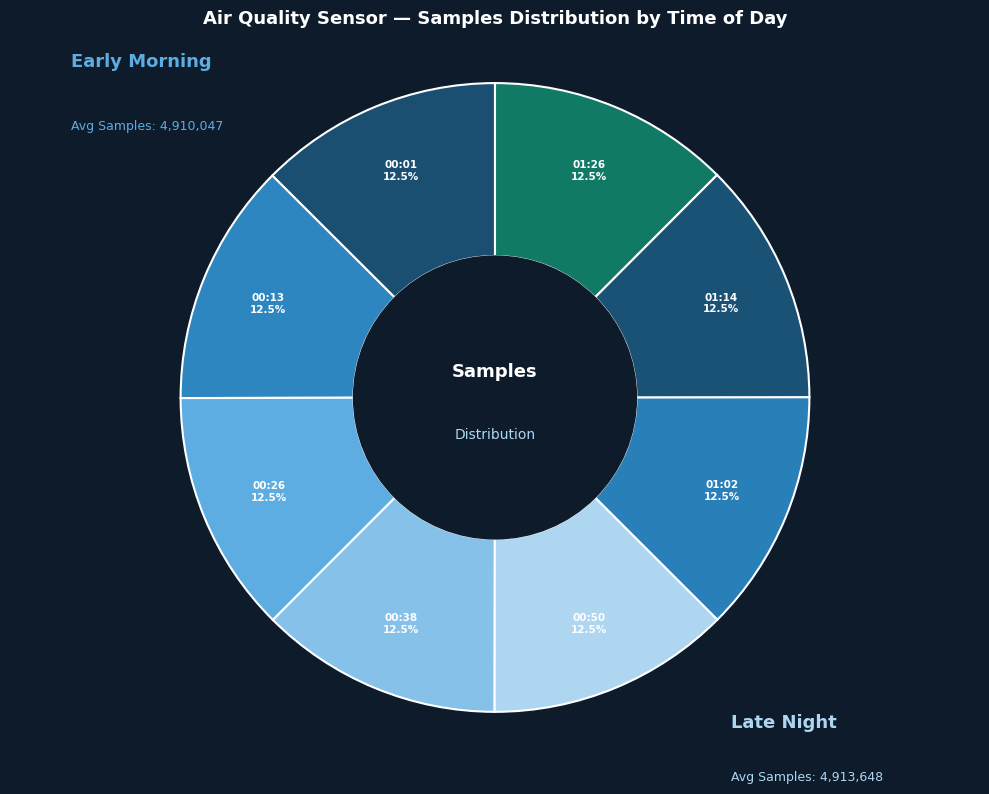

Count the number of slices in the pie.

8